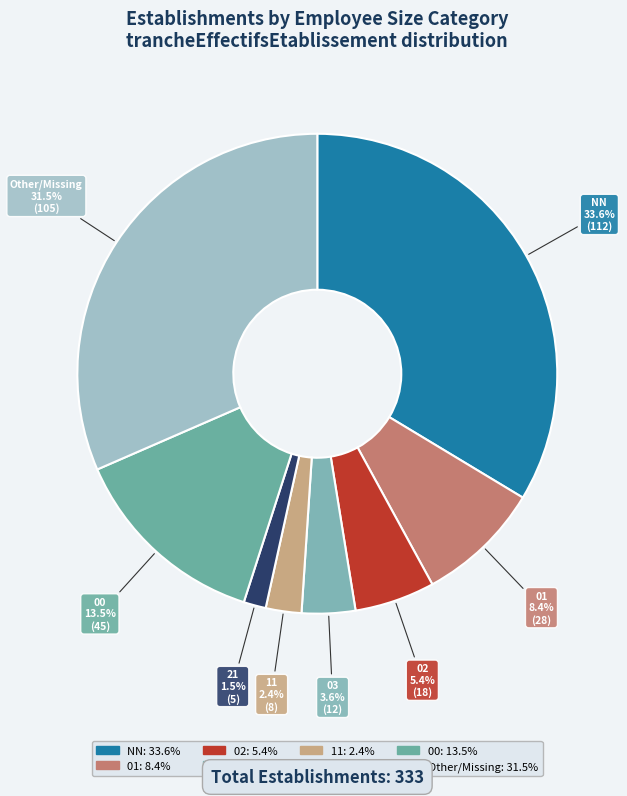

Count the number of slices in the pie.

8